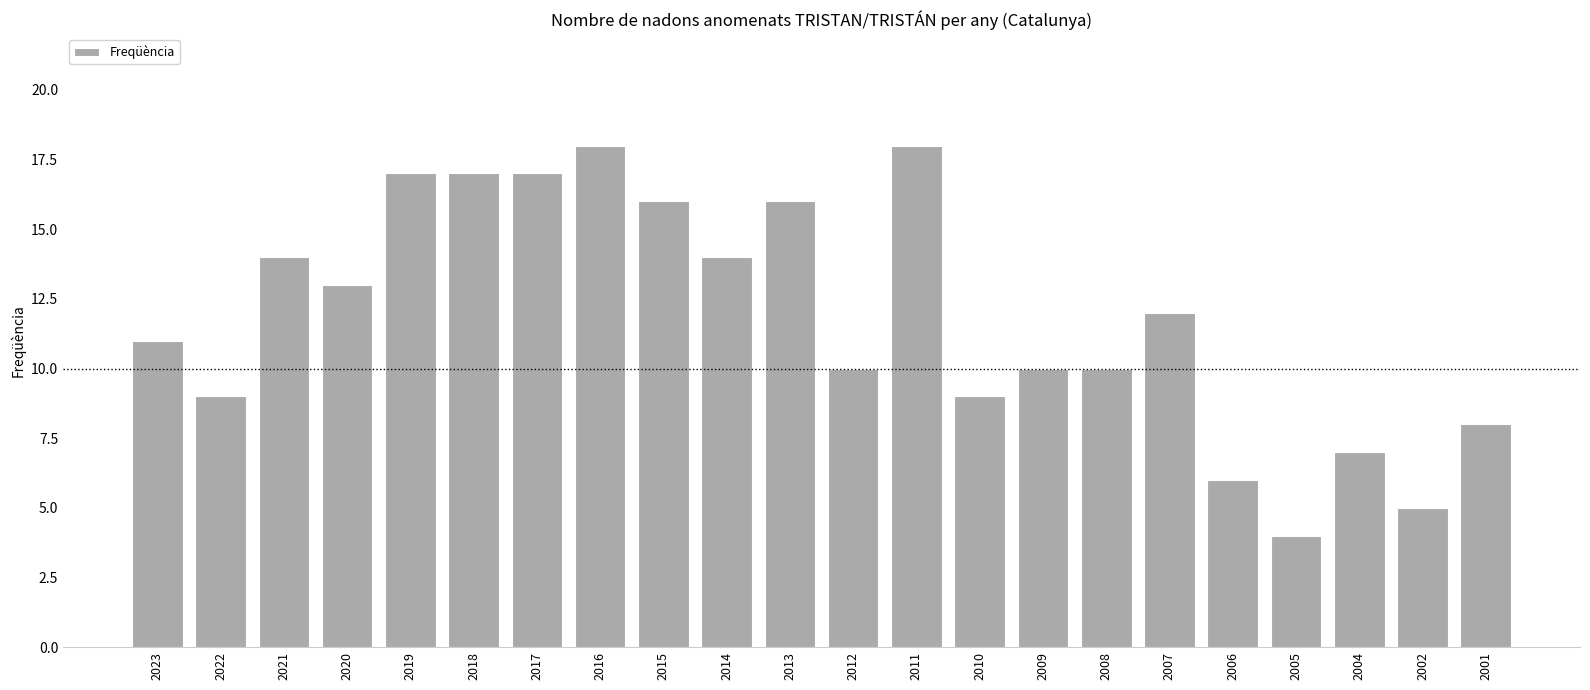

Reading left to right, transcribe all the data shown in this chart.

11	9	14	13	17	17	17	18	16	14	16	10	18	9	10	10	12	6	4	7	5	8